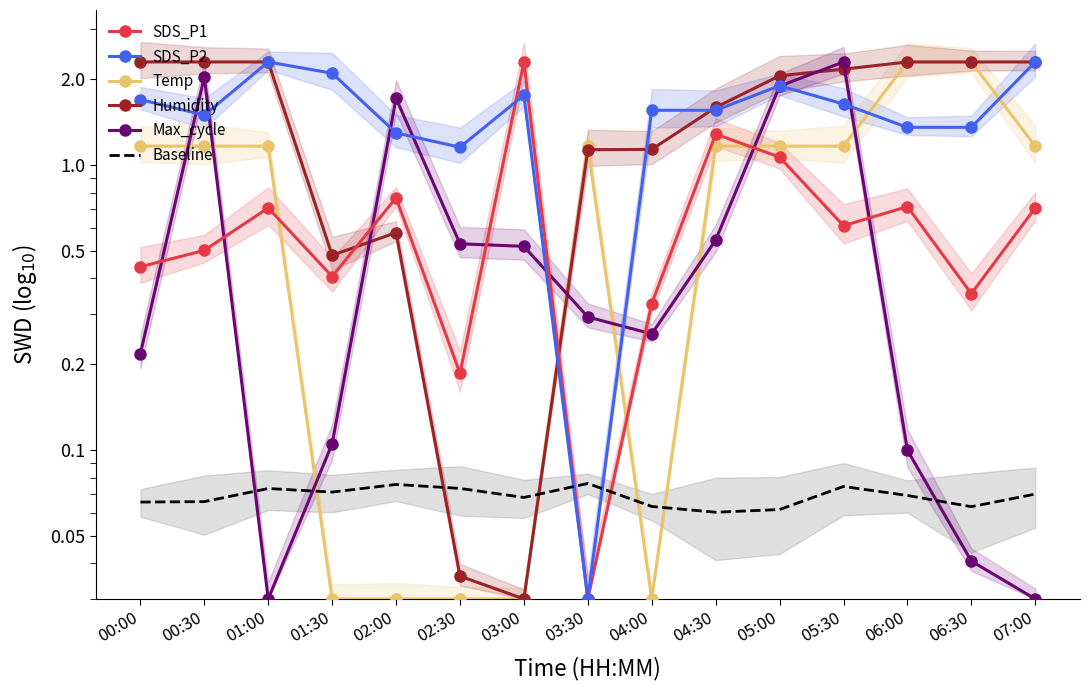

Which has a higher value, 06:00 or 07:00?

06:00